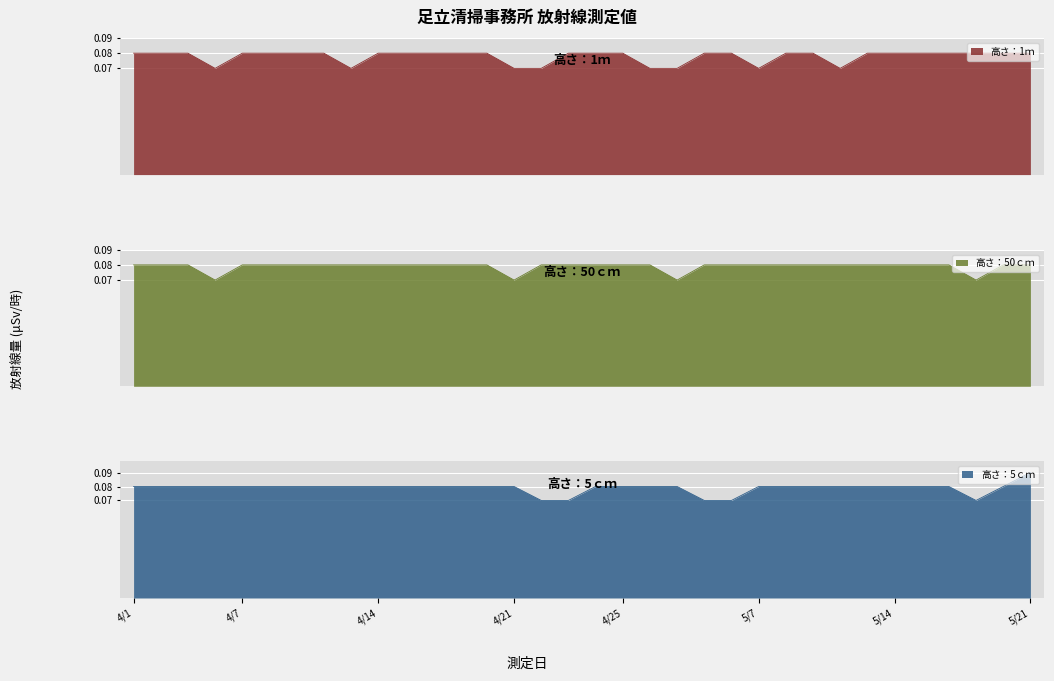

True or false: 高さ：5ｃｍ has more than 0 points higher than both neighbors.

False